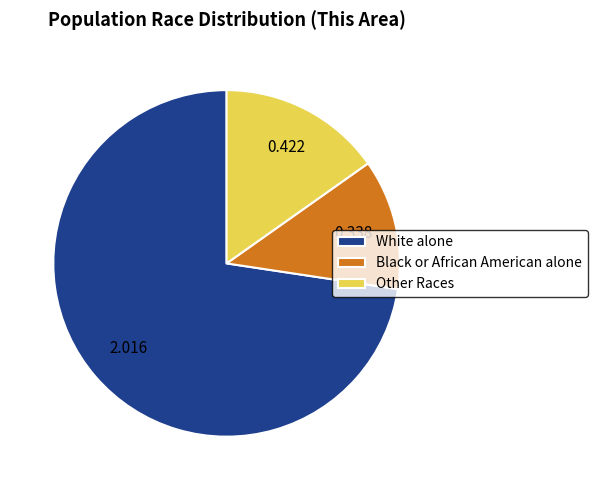

How many slices are in this pie chart?

3